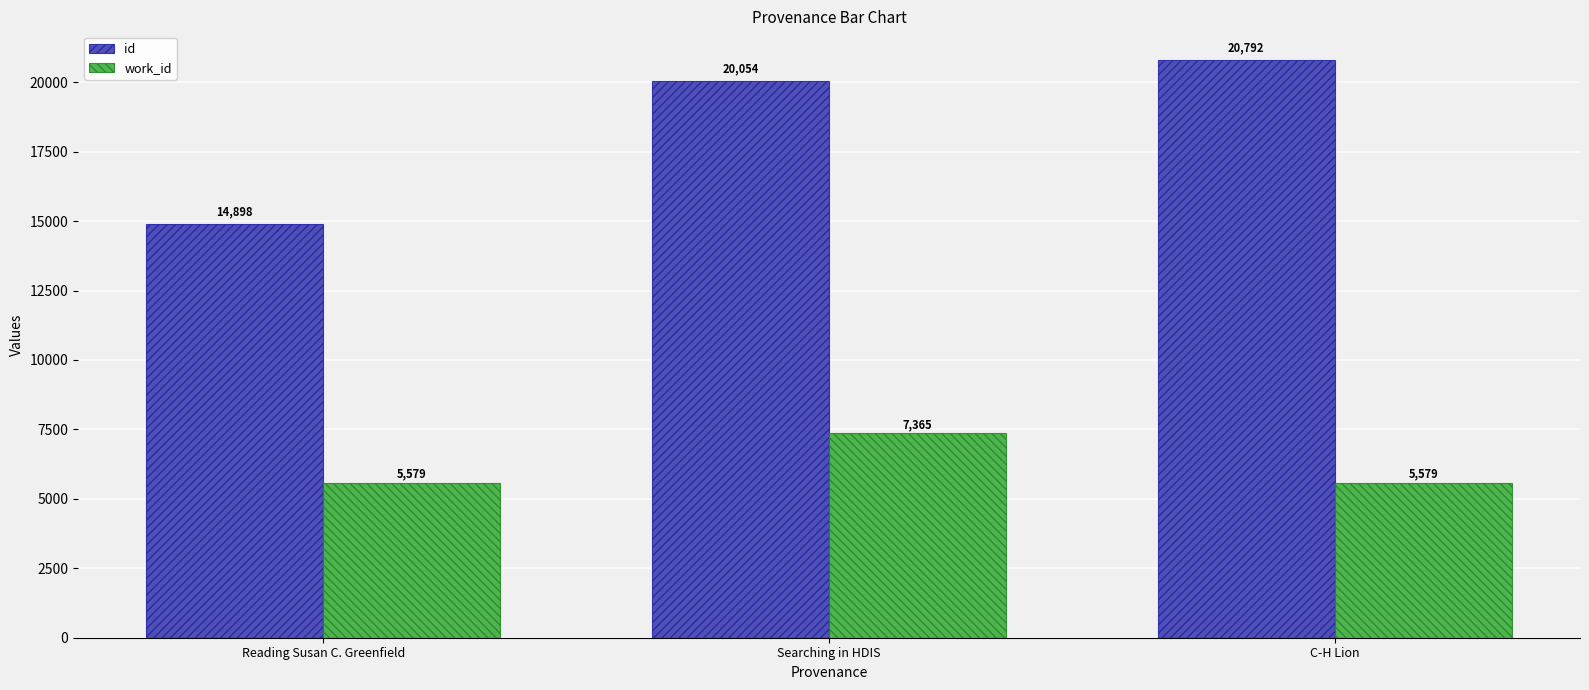

How many bars are there in total?

6